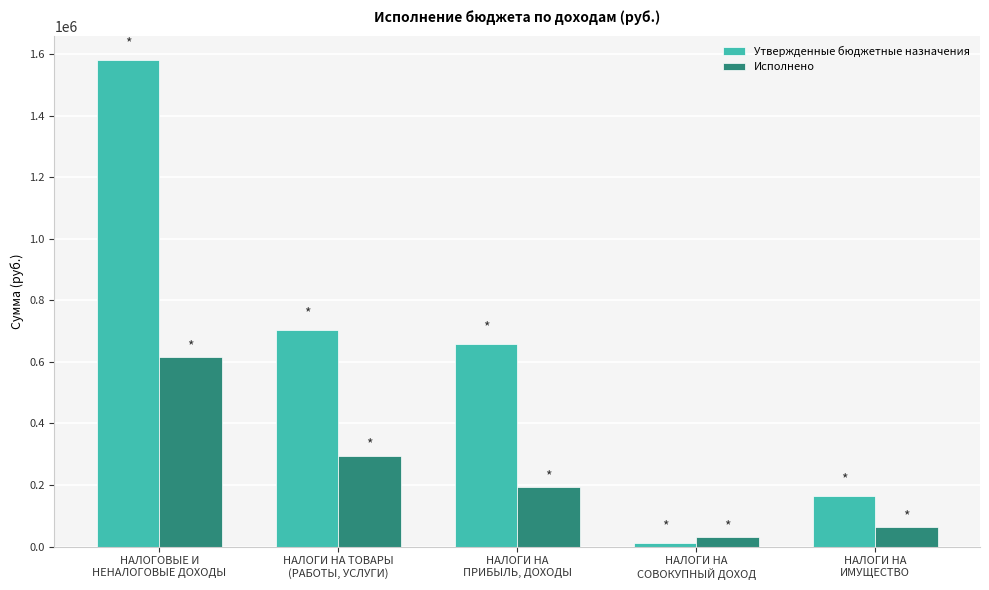

What value does the Исполнено series have at НАЛОГИ НА
ИМУЩЕСТВО?

63747.0